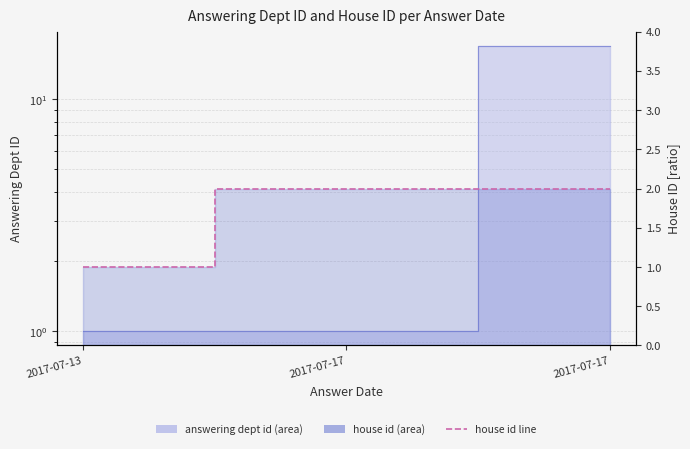

List the labels in order of value, smallest first.

2017-07-13, 2017-07-17, 2017-07-17